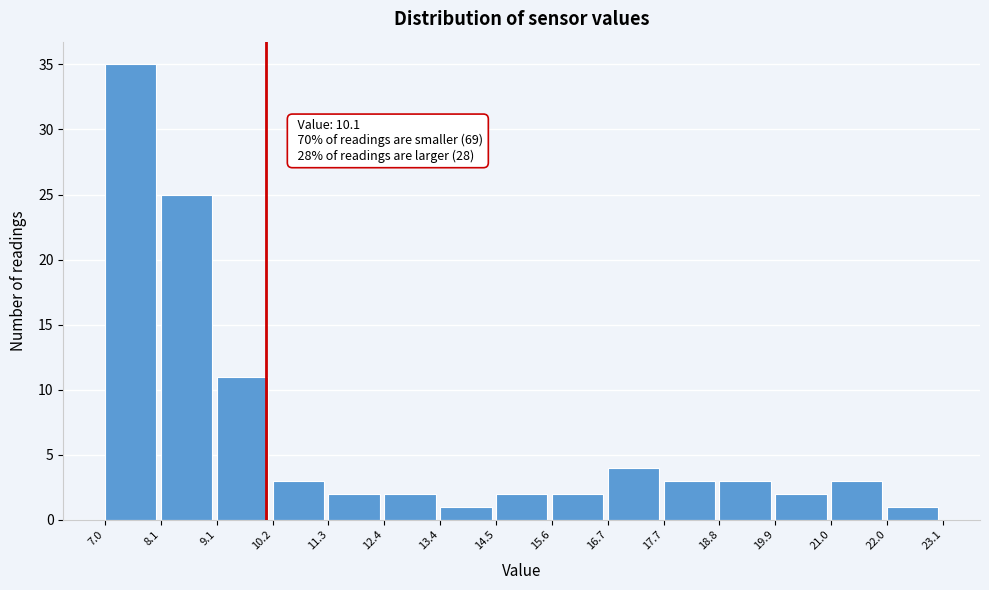

Over which range of the x-axis is the bar tallest?

7.0 to 8.1